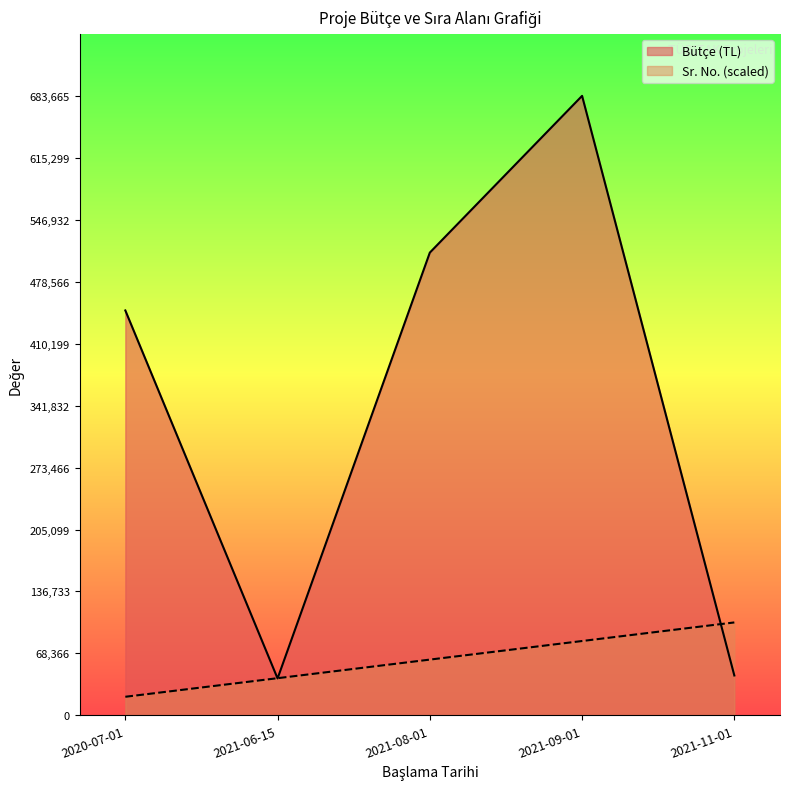

What is the difference between the second highest and second lowest values in the Bütçe (TL) series?

466668.0